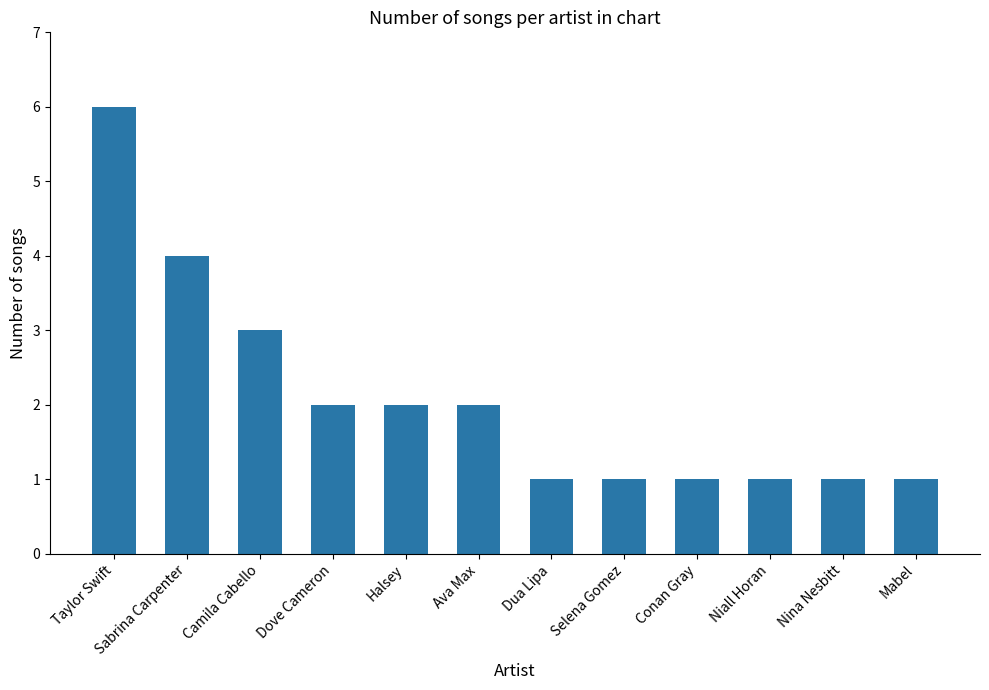

What is the value of the 1st bar from the left?

6